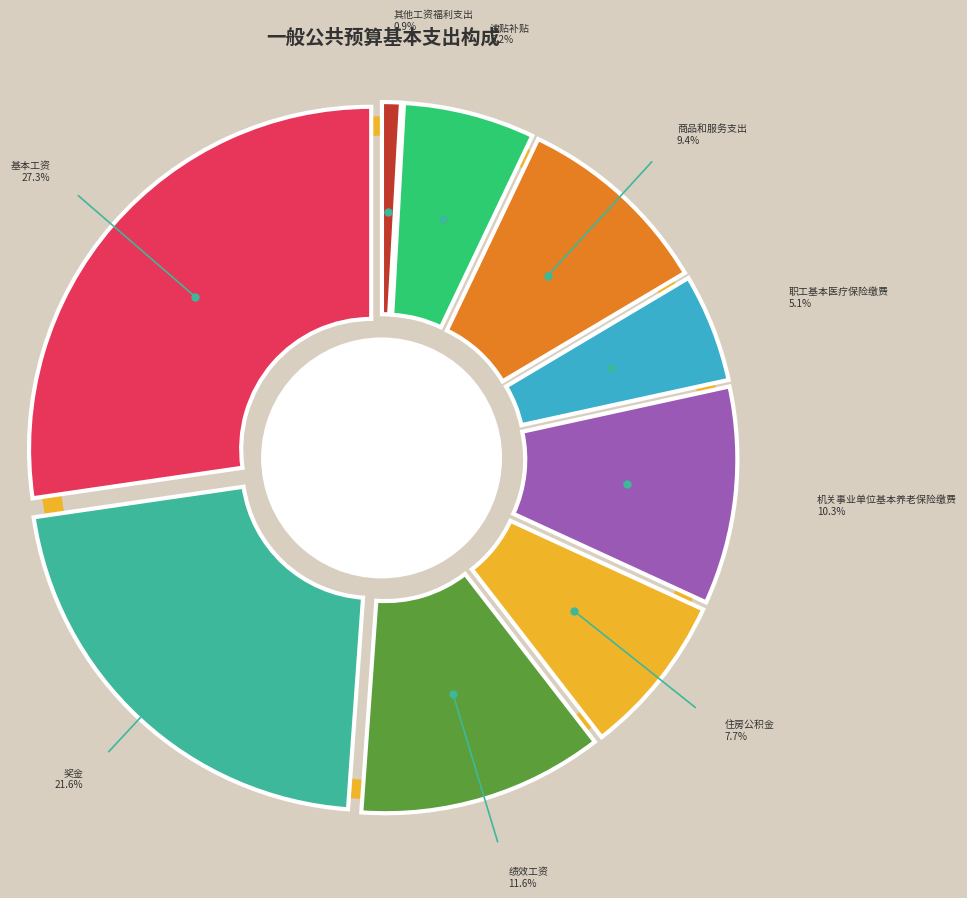

To the nearest percent, what is the average slice percentage?

11%